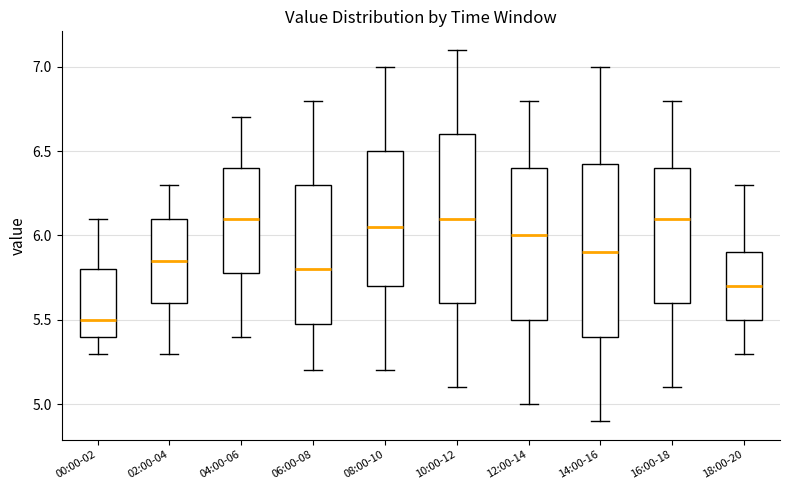

Where is the upper edge of the box for 08:00-10 on the y-axis? The values are not printed on the chart, so give them approximately, as read against the axis.

6.50